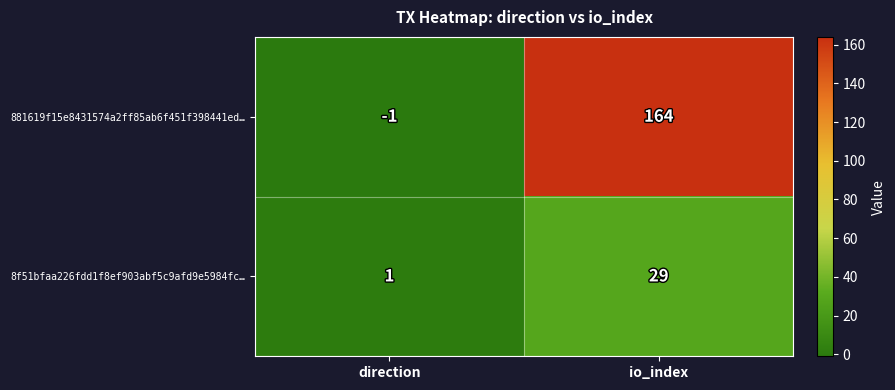

Reading left to right, extract all data points from this chart.

881619f15e8431574a2ff85ab6f451f398441ed…: -1	164
8f51bfaa226fdd1f8ef903abf5c9afd9e5984fc…: 1	29